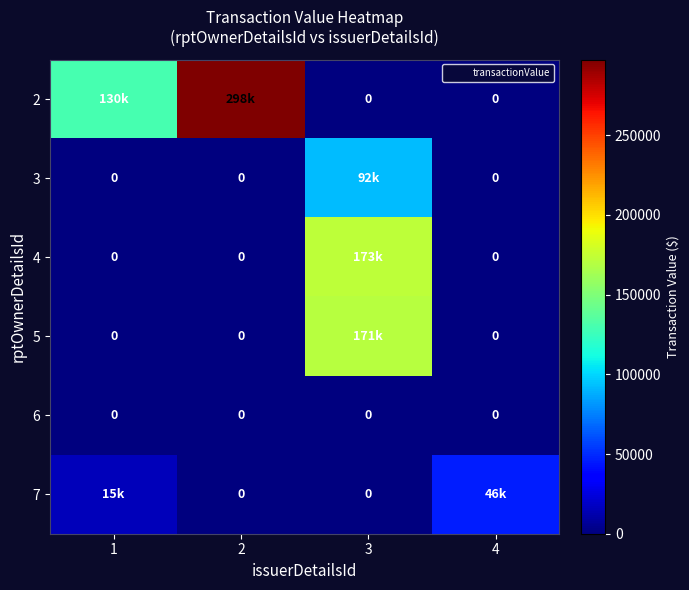

Rank the categories by 2 value from lowest to highest.

3, 4, 1, 2